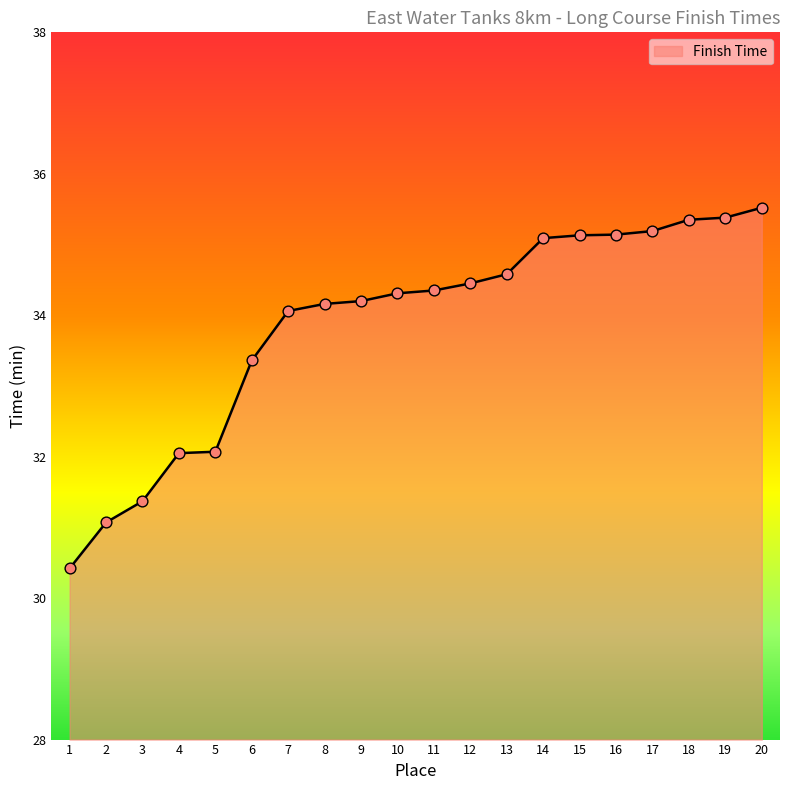

What is the ratio of the value at 19 to the value at 11?

1.0